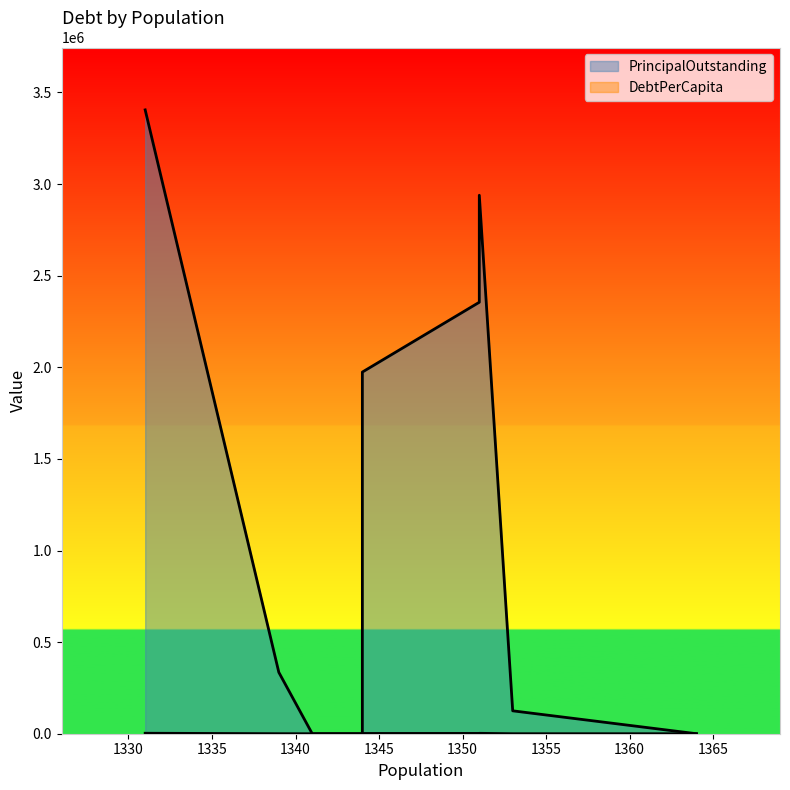

What is the difference between the maximum and minimum values in the PrincipalOutstanding series?

3405000.0